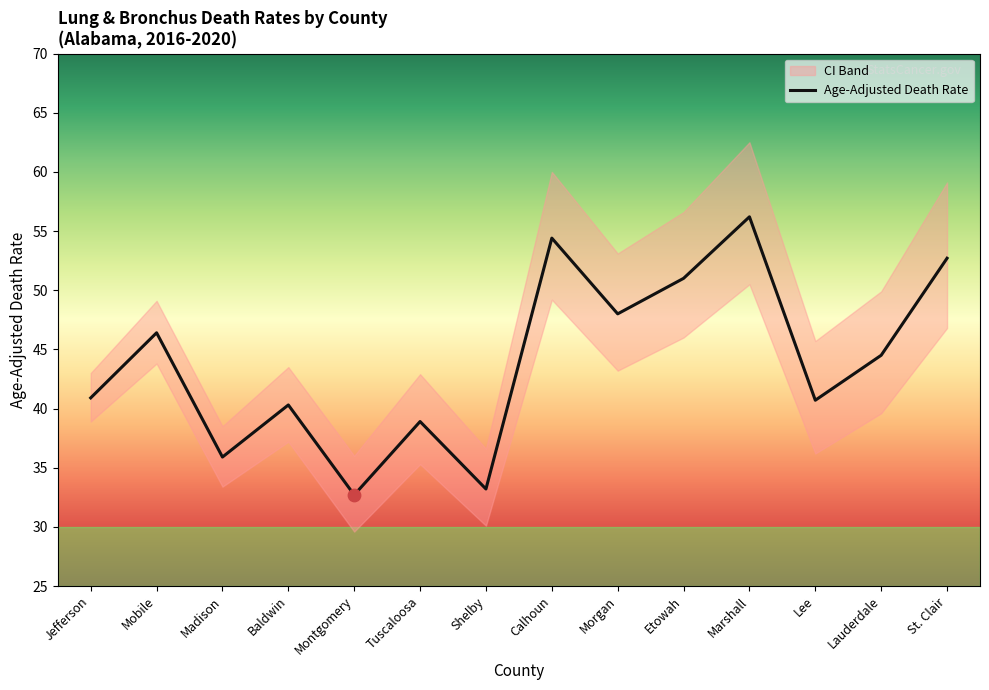

What is the change in value from Jefferson to Lee?

-0.2